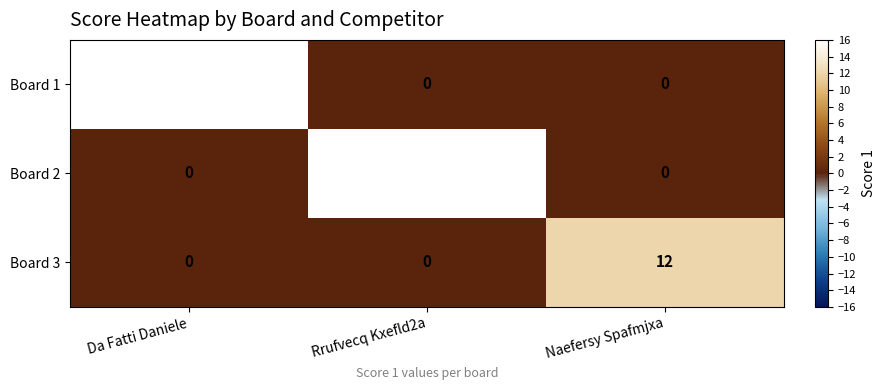

Which series has the largest range (max minus min)?

Board 1